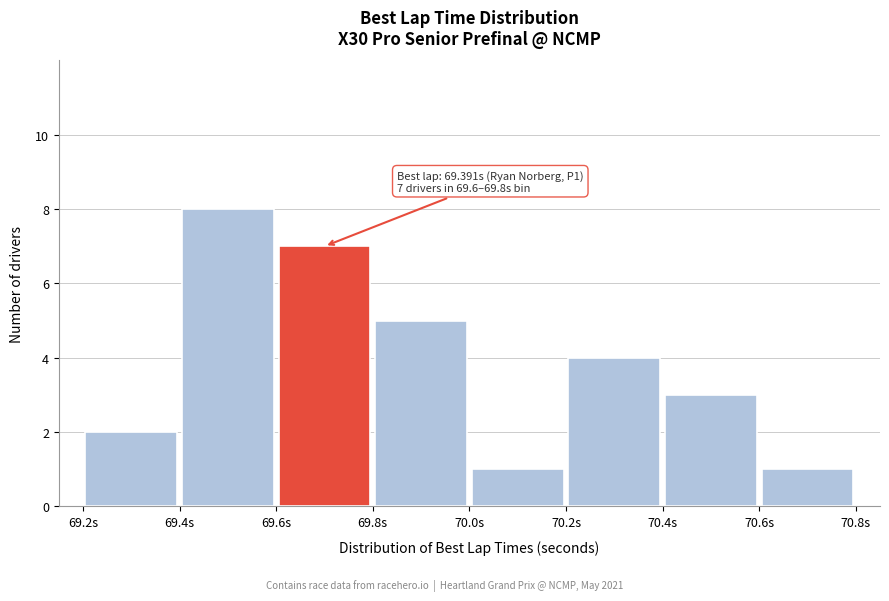

Over which range of the x-axis is the bar tallest?

69.4 to 69.6